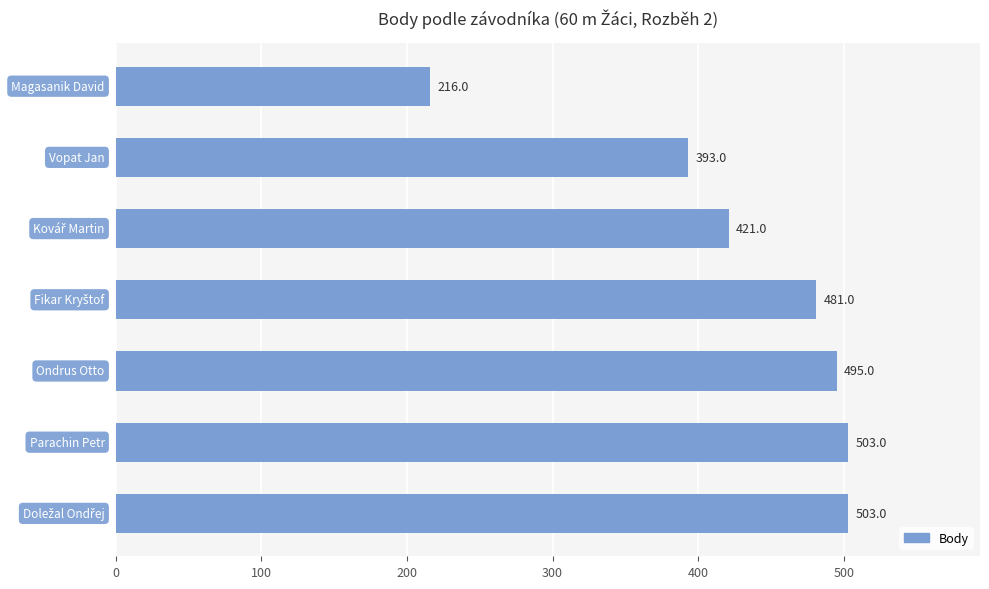

What is the greatest value displayed?

503